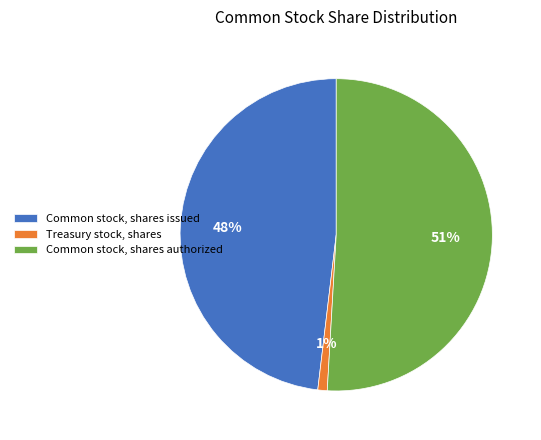

The Treasury stock, shares slice represents 1% of the pie. True or false?

True